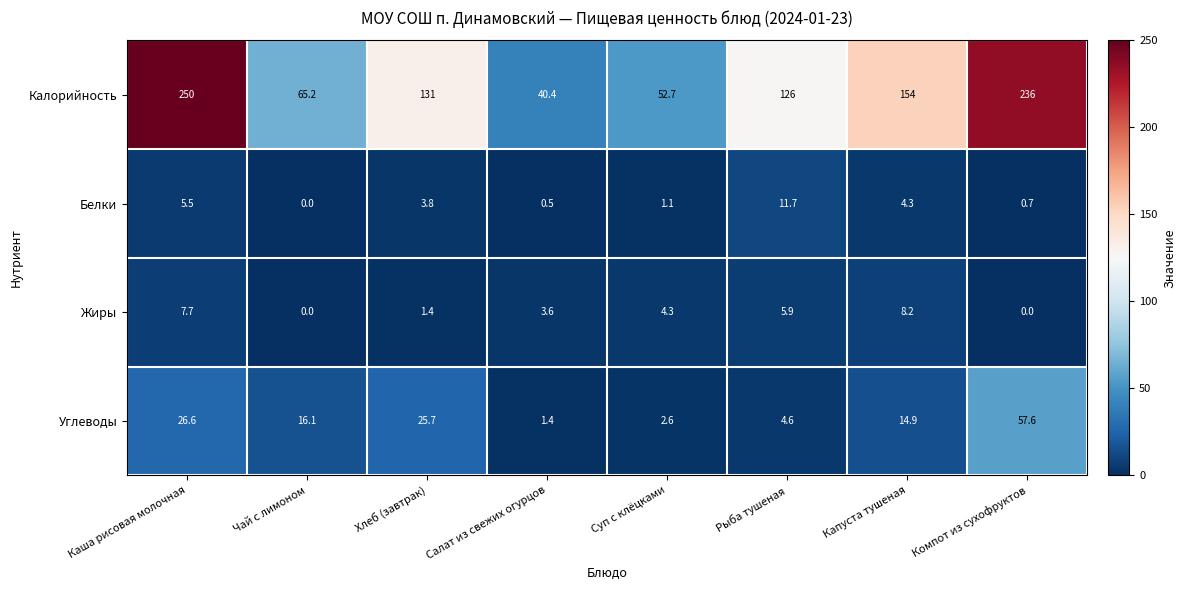

Which category has the highest value across all series?

Каша рисовая молочная